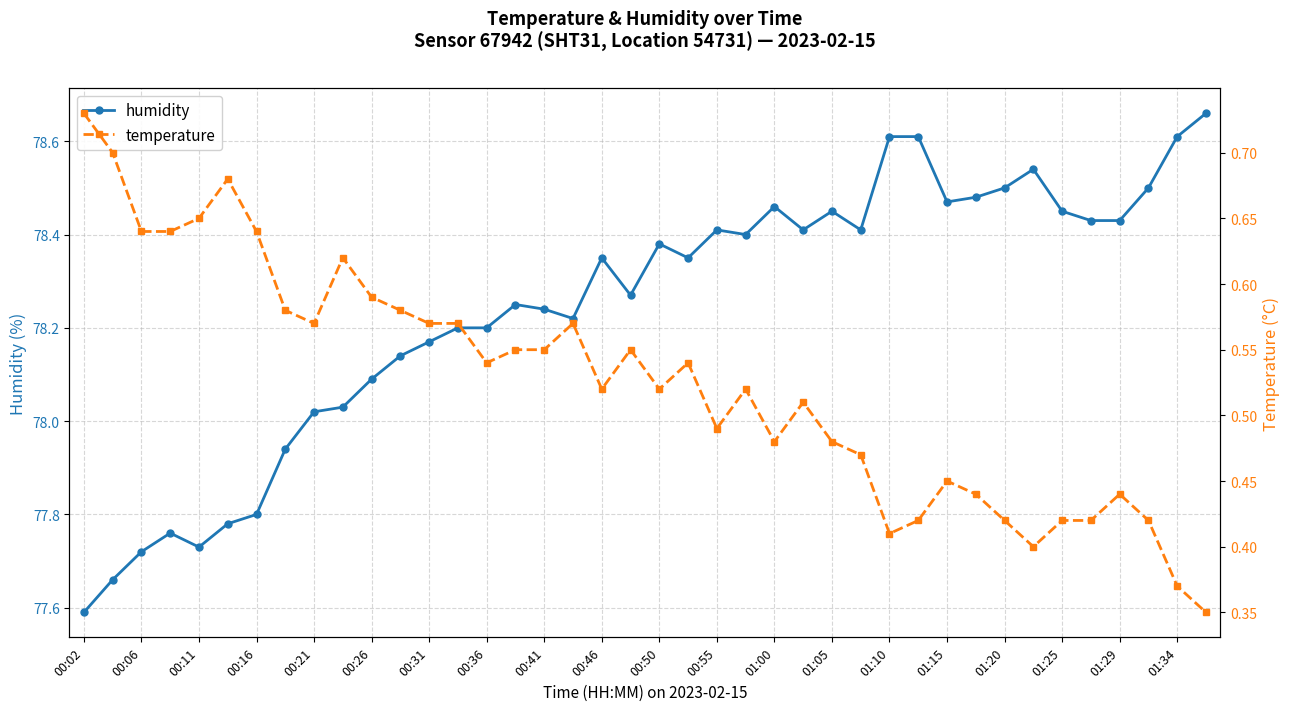

Count the temperature values in the range 0 to 1.

40